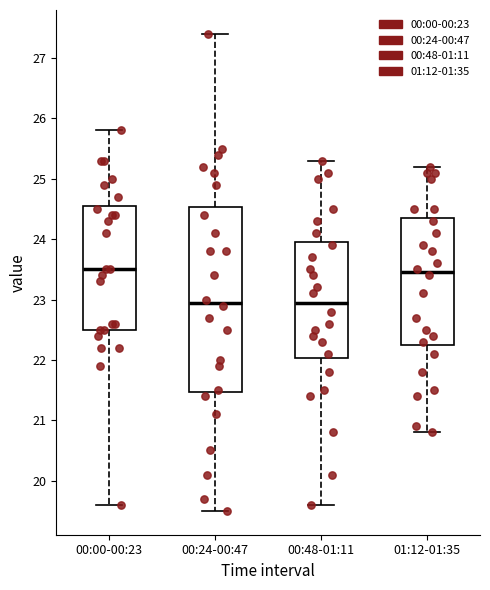

Reading left to right, transcribe this box plot: for each box, give where its median line is, the range the box spans, and where its two whiskers end, as read against the y-axis. The values are not printed on the chart, so give them approximately, as read against the axis.

00:00-00:23: median 23.5, box 22.5 to 24.6, whiskers 19.6 to 25.8
00:24-00:47: median 23.0, box 21.5 to 24.5, whiskers 19.5 to 27.4
00:48-01:11: median 23.0, box 22.0 to 24.0, whiskers 19.6 to 25.3
01:12-01:35: median 23.5, box 22.3 to 24.4, whiskers 20.8 to 25.2